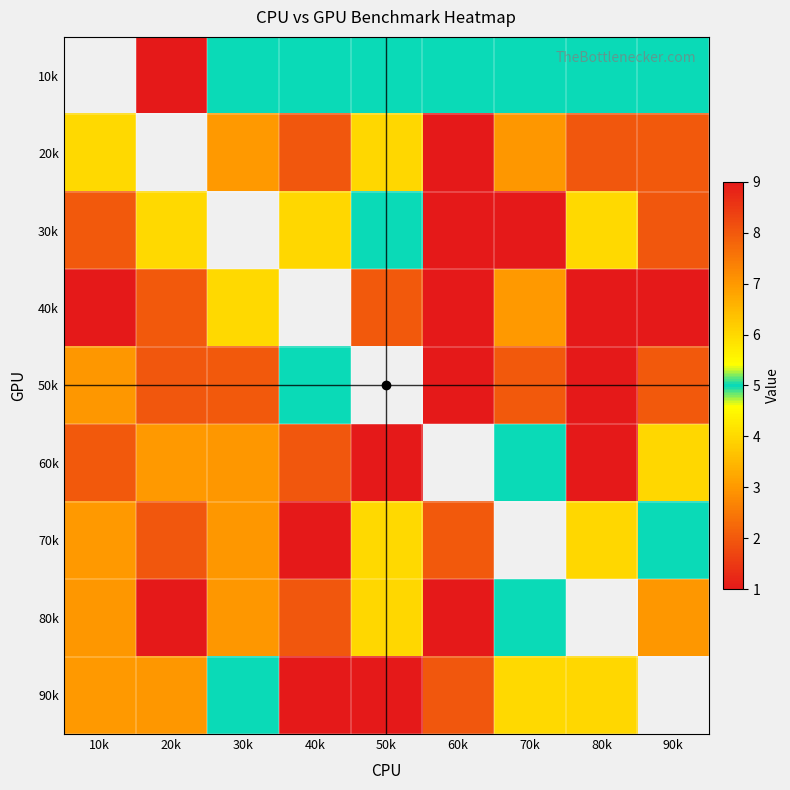

How many categories are shown in the chart?

9